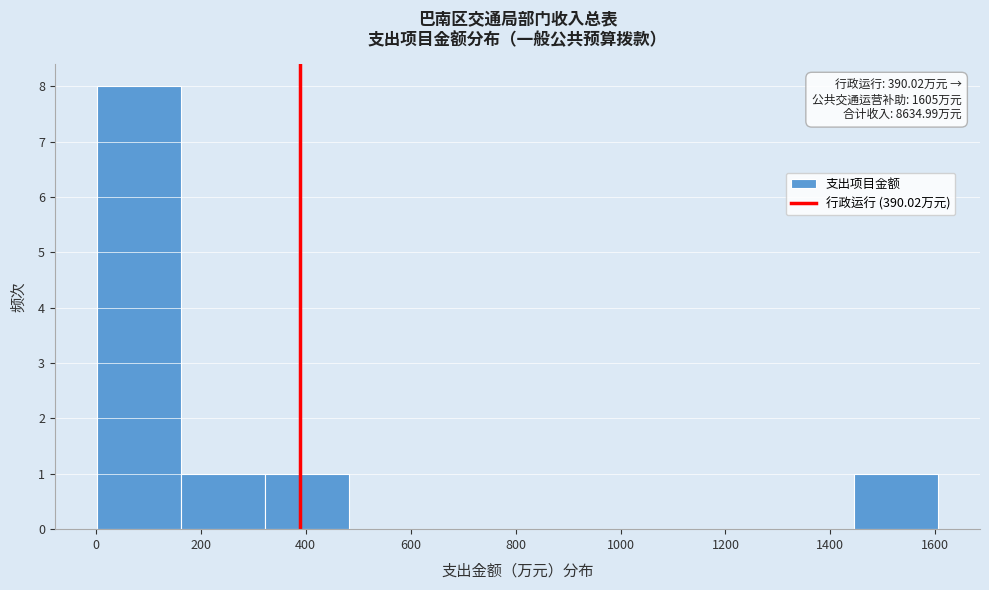

Over which range of the x-axis is the bar tallest?

0 to 160